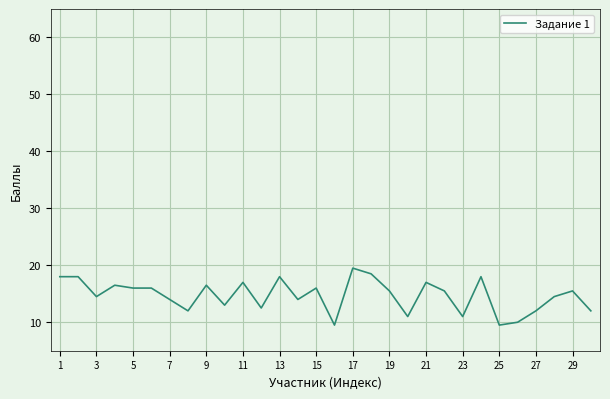

True or false: there are more than 1 points higher than both neighbors.

True